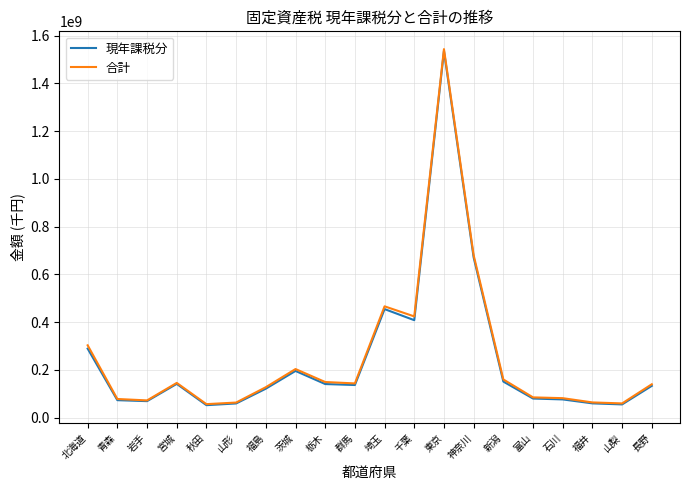

Between 千葉 and 新潟, which series saw the biggest shift?

合計